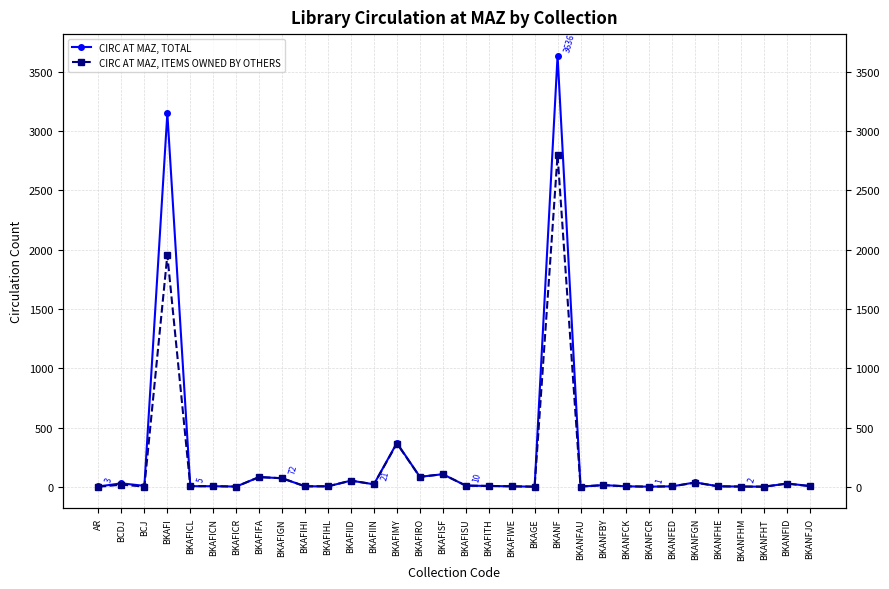

Rank the series at BKAFIHI from lowest to highest value.

CIRC AT MAZ, TOTAL, CIRC AT MAZ, ITEMS OWNED BY OTHERS